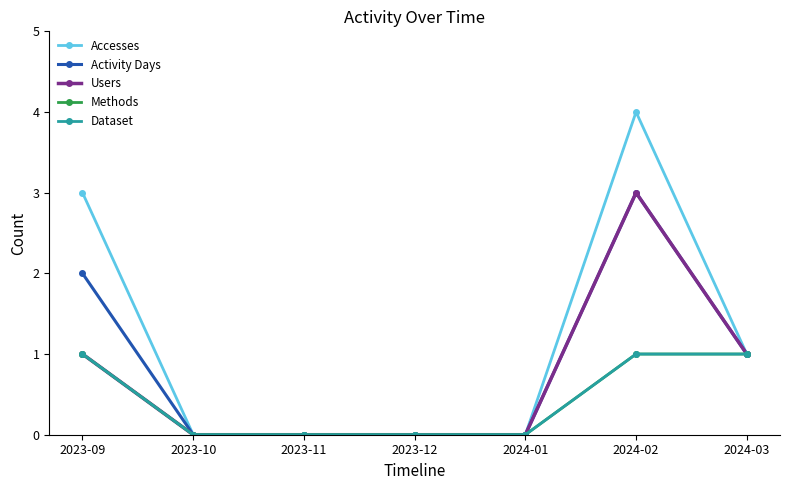

Does the chart have visible grid lines?

No